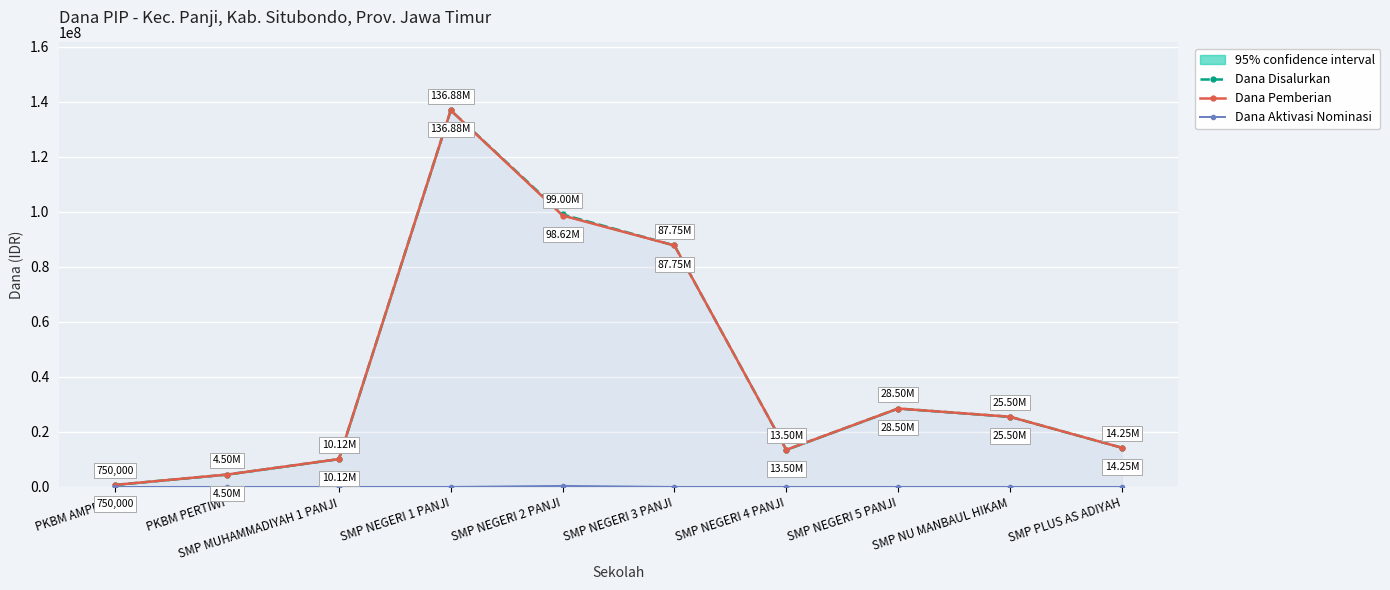

Rank the categories by Dana Aktivasi Nominasi value from lowest to highest.

PKBM AMPERA, PKBM PERTIWI, SMP MUHAMMADIYAH 1 PANJI, SMP NEGERI 1 PANJI, SMP NEGERI 3 PANJI, SMP NEGERI 4 PANJI, SMP NEGERI 5 PANJI, SMP NU MANBAUL HIKAM, SMP PLUS AS ADIYAH, SMP NEGERI 2 PANJI